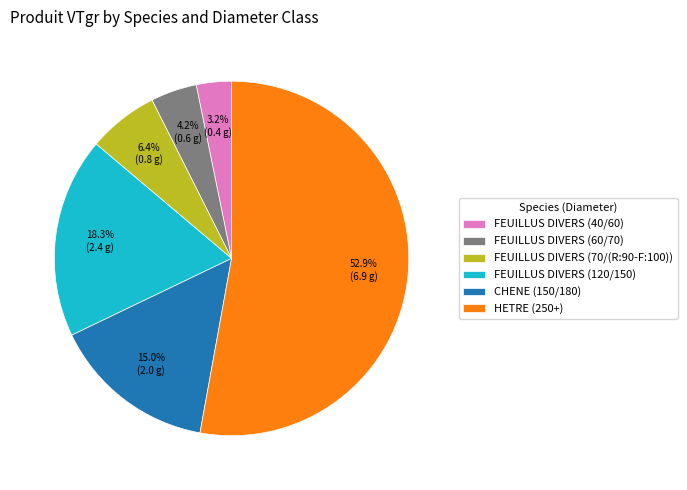

Does any single category account for the majority?

Yes